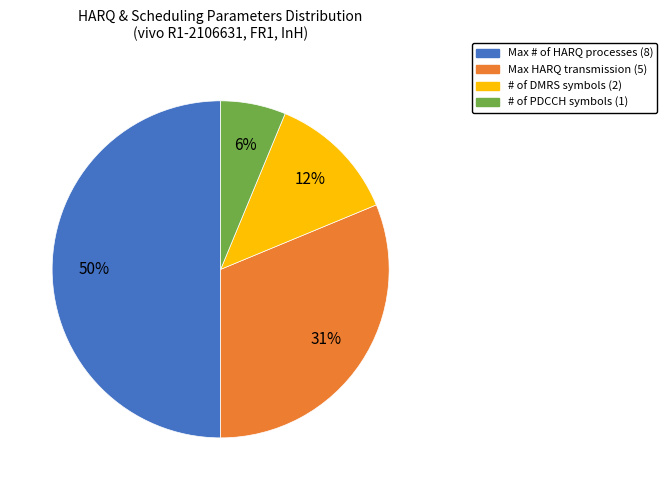

To the nearest percent, what percentage of the pie is Max HARQ transmission (5)?

31%